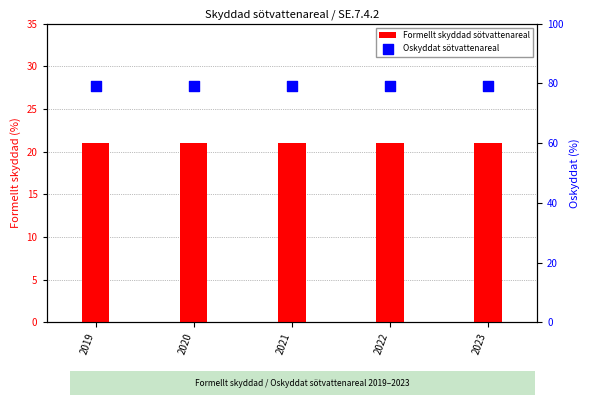

At which category is the sum across all series the highest?

2019